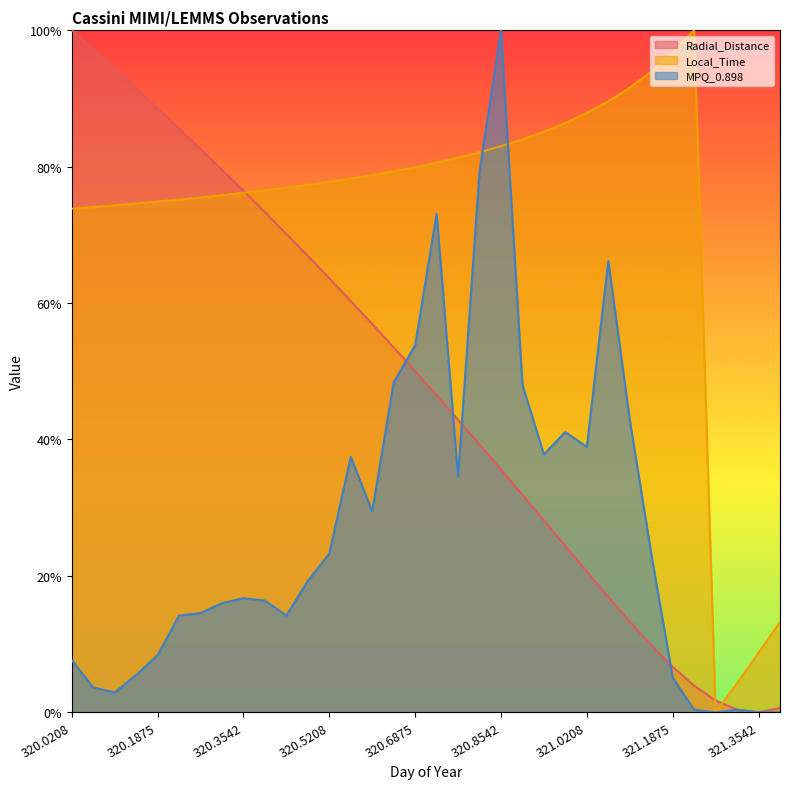

Does the chart display data point markers on the line(s)?

No